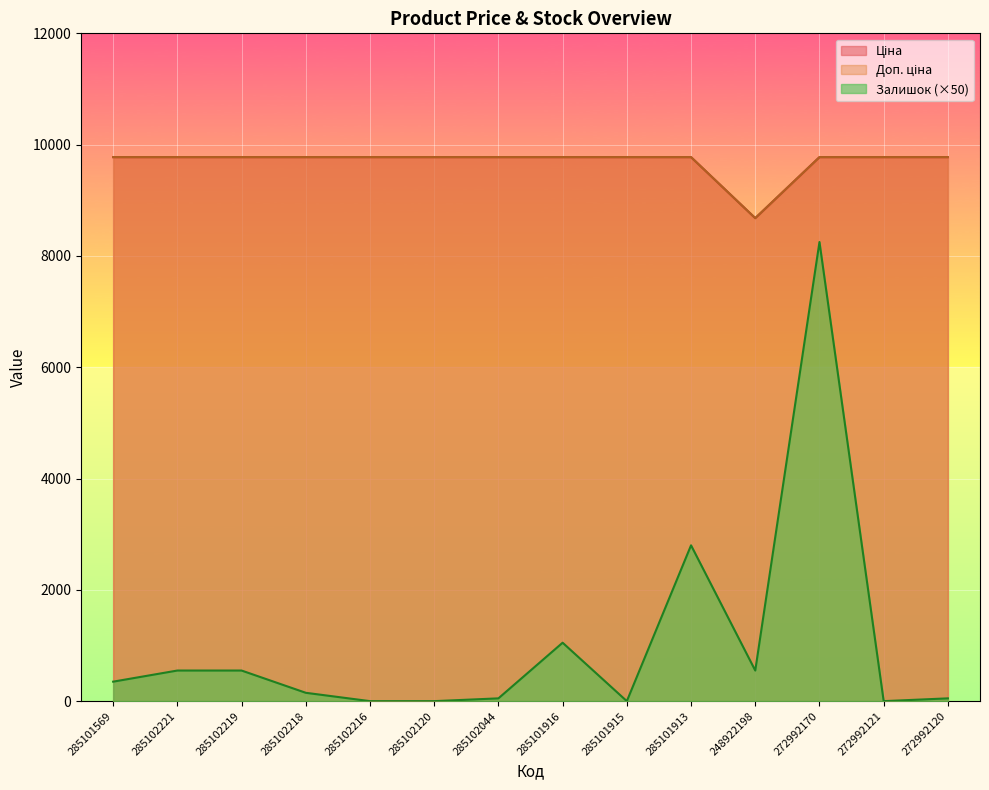

True or false: Доп. ціна and Залишок cross at least once.

False